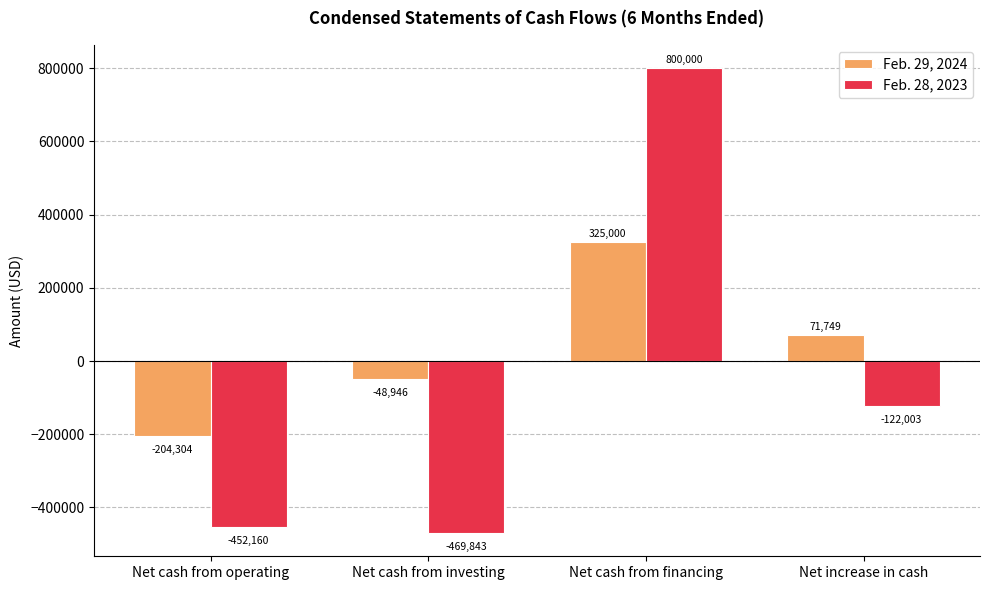

Rank the series at Net cash from investing from highest to lowest value.

Feb. 29, 2024, Feb. 28, 2023